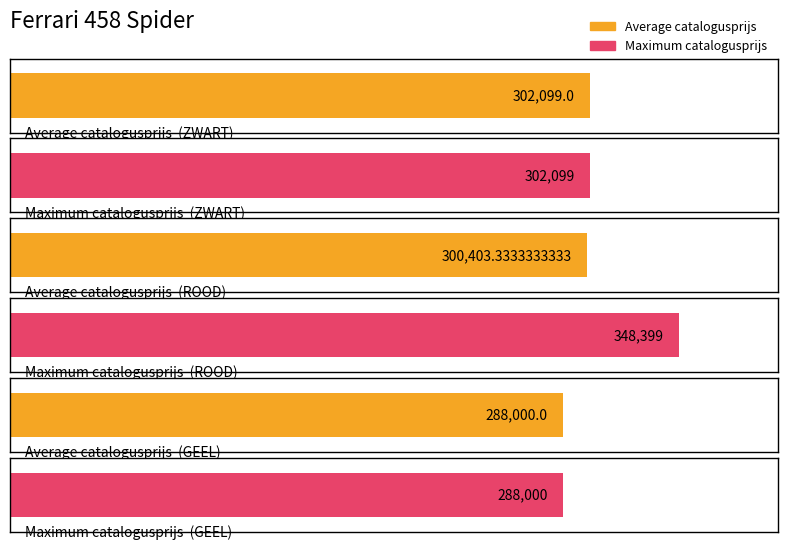

Are the bars horizontal?

Yes